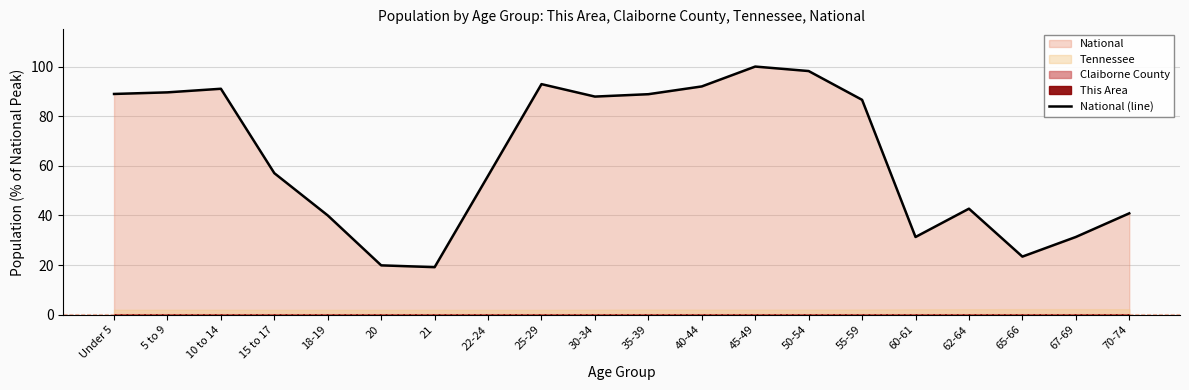

Which label corresponds to the smallest value in the chart?

21